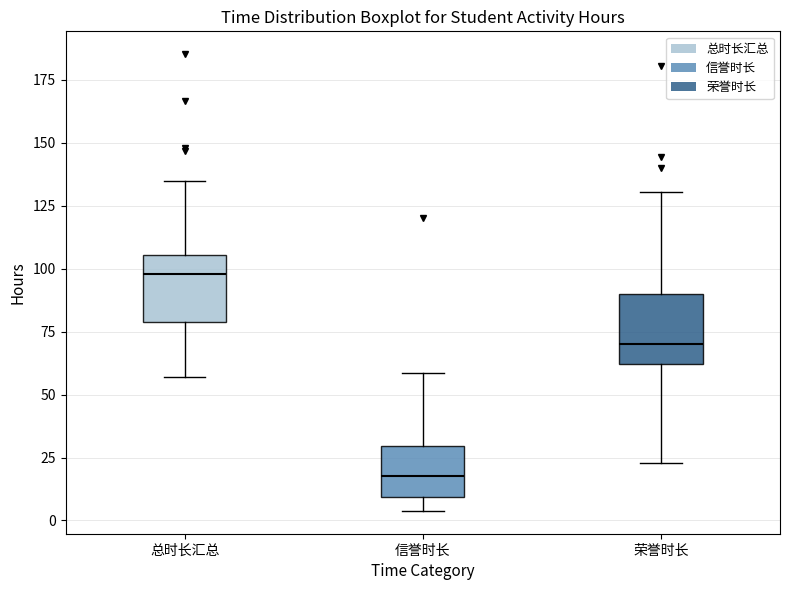

Reading left to right, read every box against the y-axis: the position of its median line, the range the box covers, and the ends of its whiskers. The values are not printed on the chart, so give them approximately, as read against the axis.

总时长汇总: median 100, box 80 to 105, whiskers 55 to 135
信誉时长: median 20, box 10 to 30, whiskers 5 to 60
荣誉时长: median 70, box 60 to 90, whiskers 25 to 130